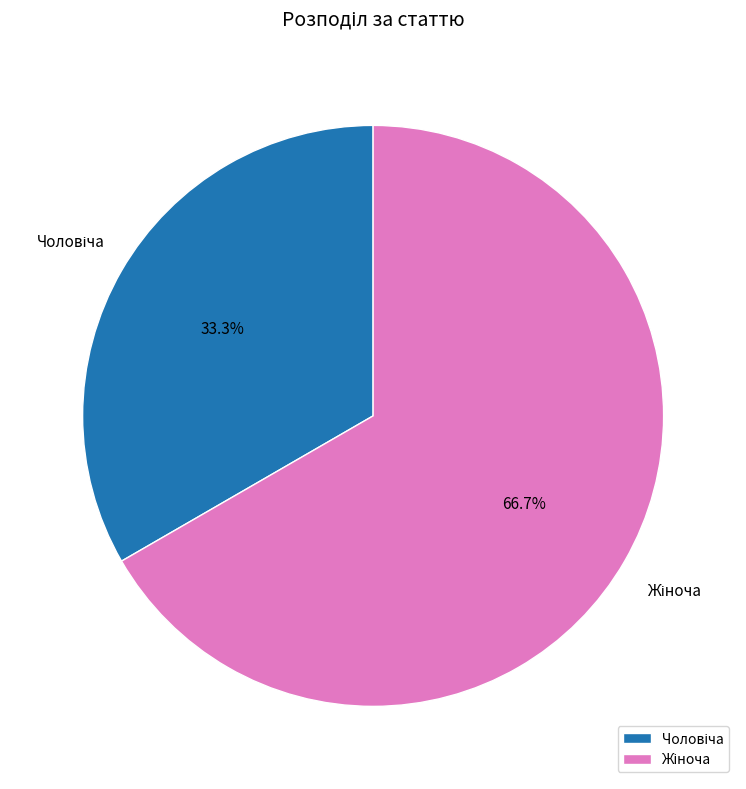

Is there any slice that represents more than half of the pie?

Yes